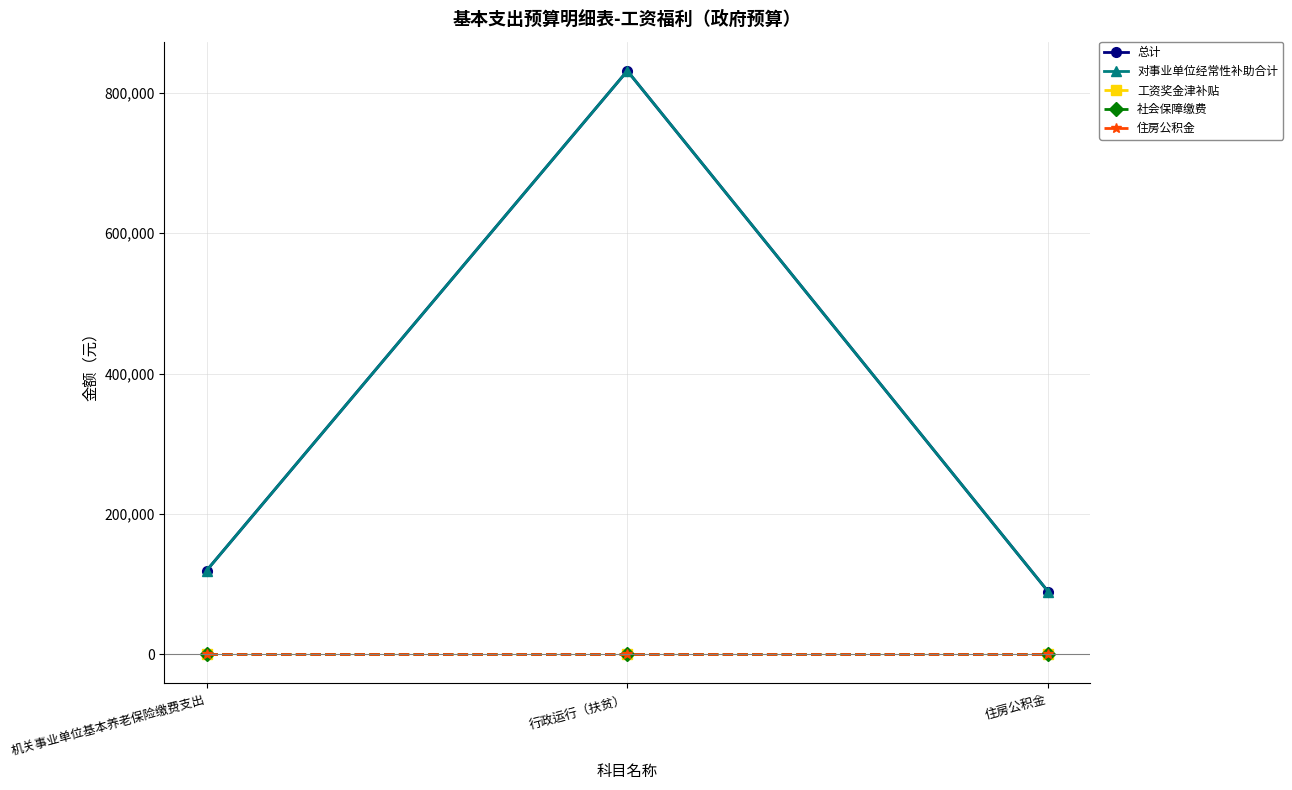

Which series has the largest total across all categories?

总计